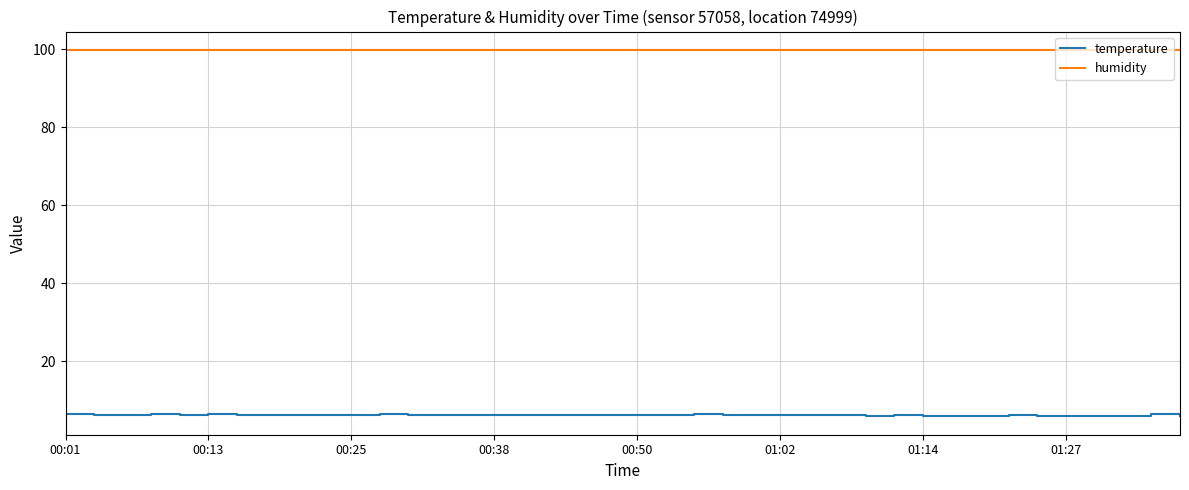

What is the difference between the maximum and minimum values in the temperature series?

0.6